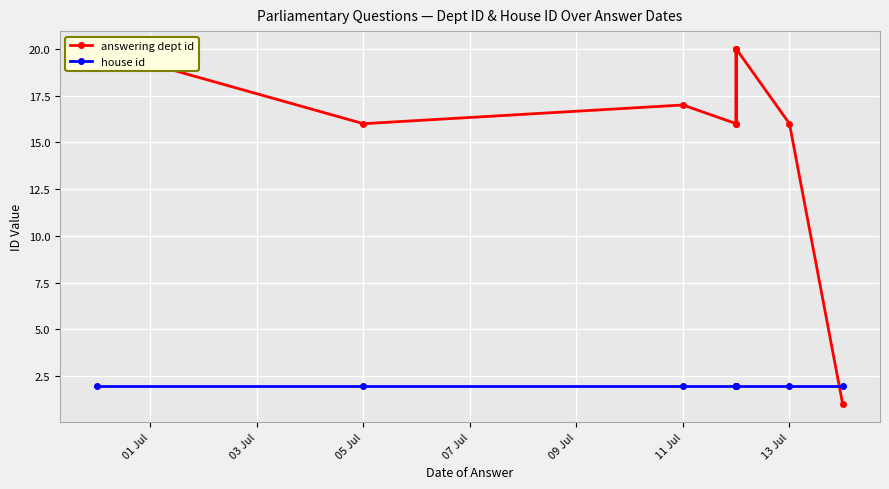

List the series in order of their overall mean, highest first.

answering dept id, house id